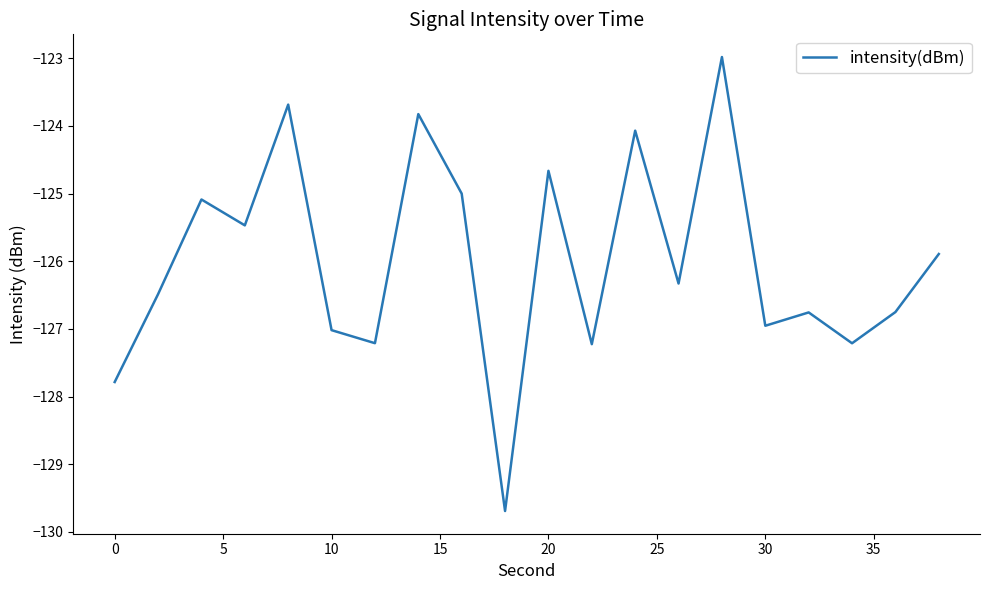

What is the difference between the maximum and minimum values?

6.7